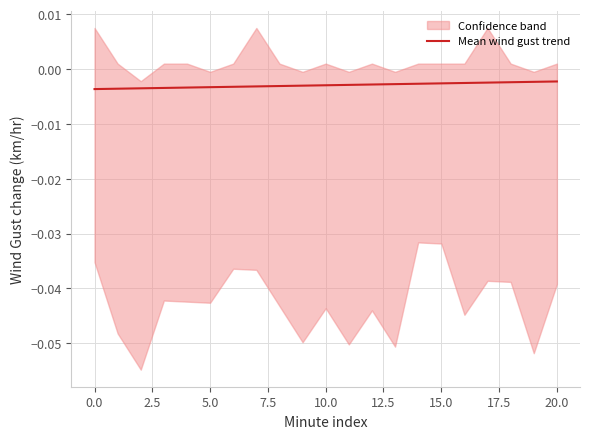

Which has a higher value, 12 or 14?

14